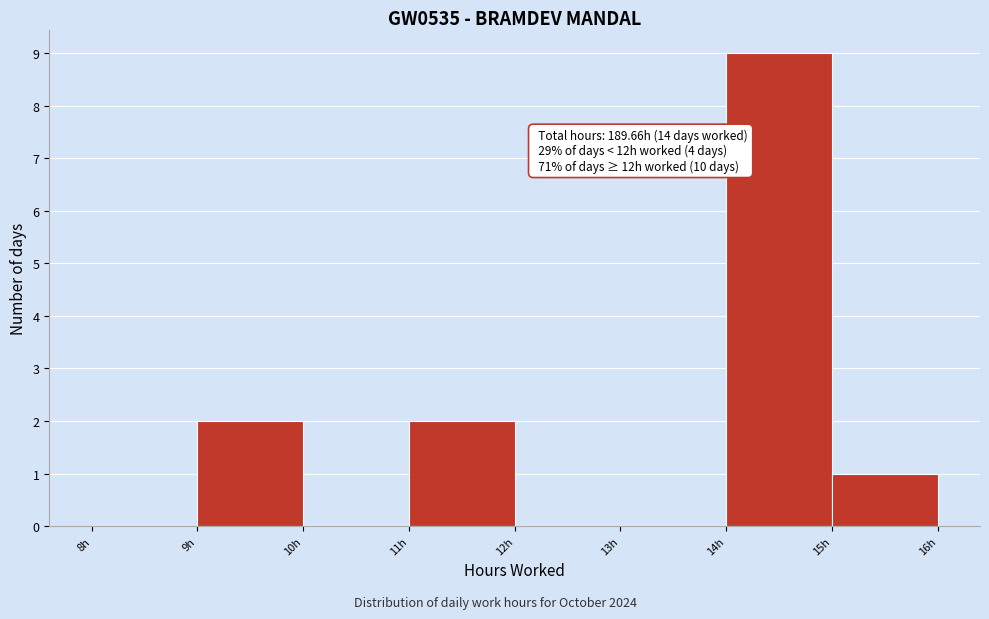

Over which range of the x-axis is the bar tallest?

14 to 15